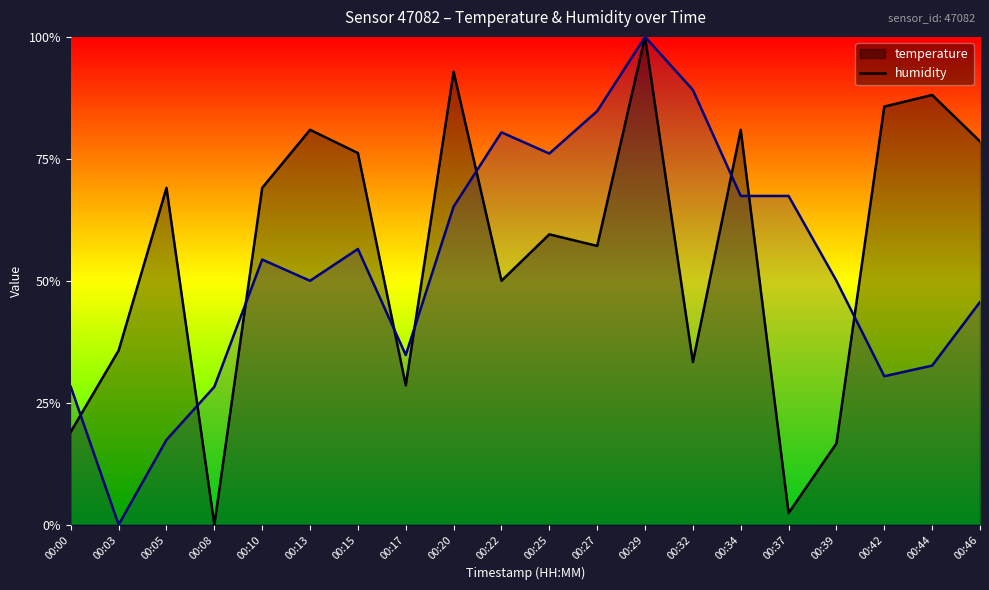

Rank the series by their average value, from highest to lowest.

temperature, humidity